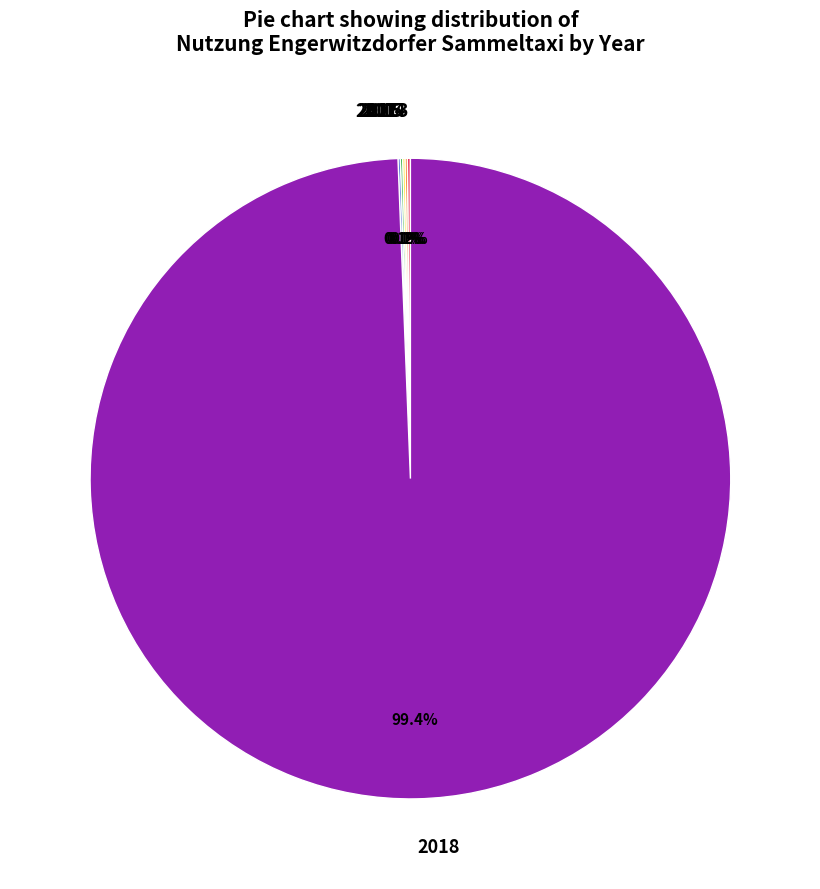

What is the majority slice?

2018